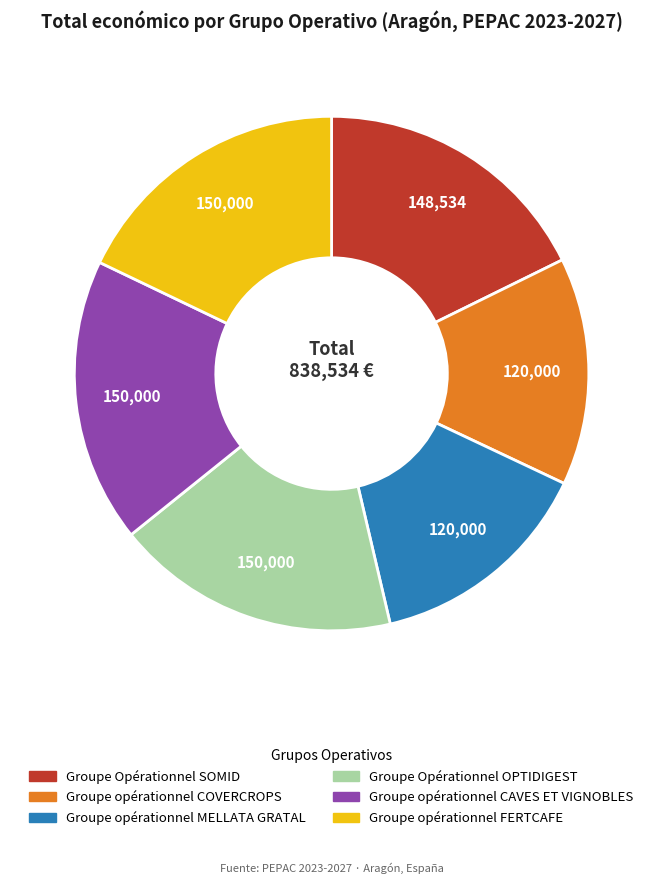

Does any single category account for the majority?

No